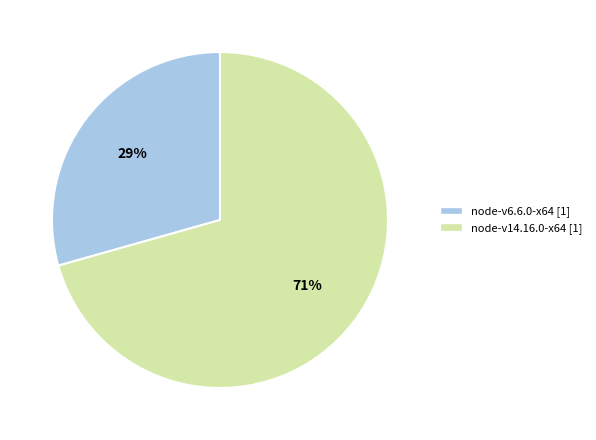

The node-v14.16.0-x64 slice represents 62% of the pie. True or false?

False